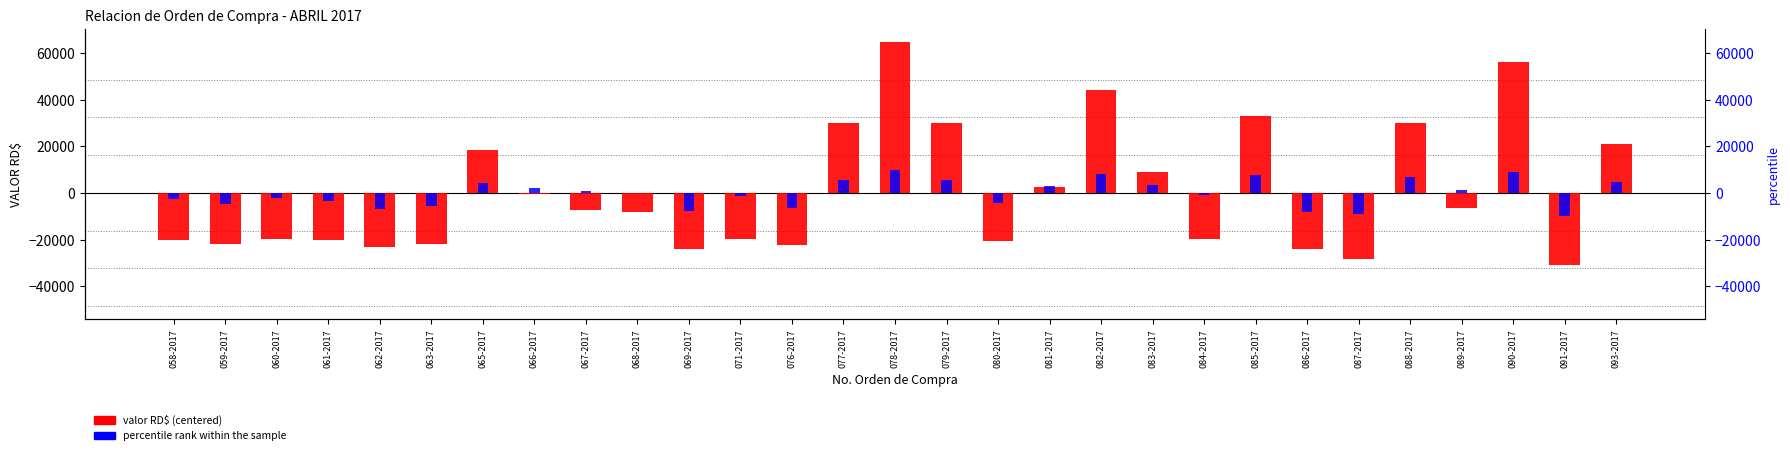

List the series in order of their peak value, highest first.

valor RD$ (centered), percentile rank within the sample